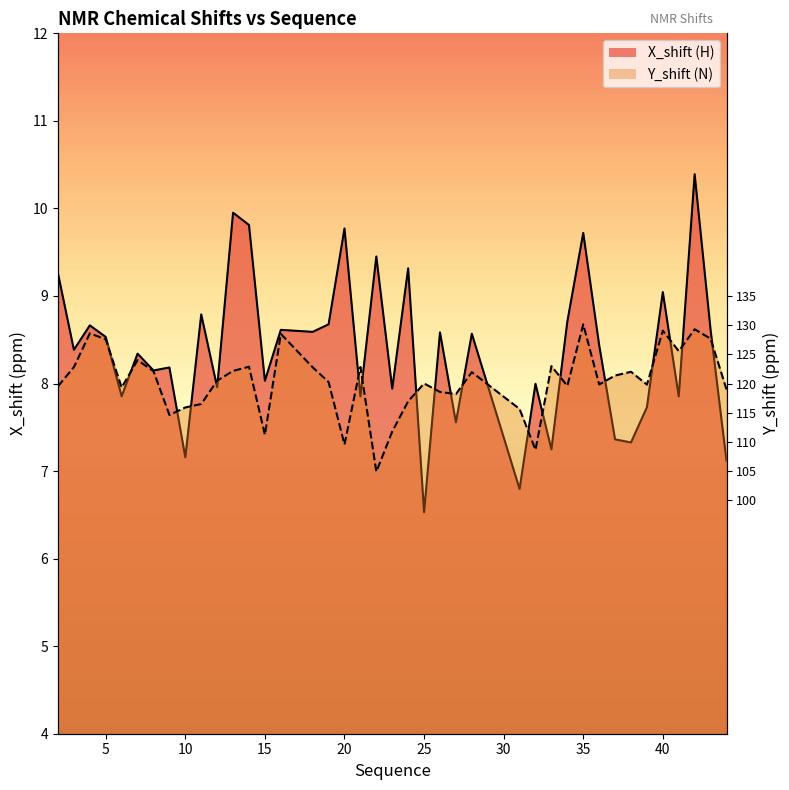

True or false: X_shift has more than 2 points higher than both neighbors.

True